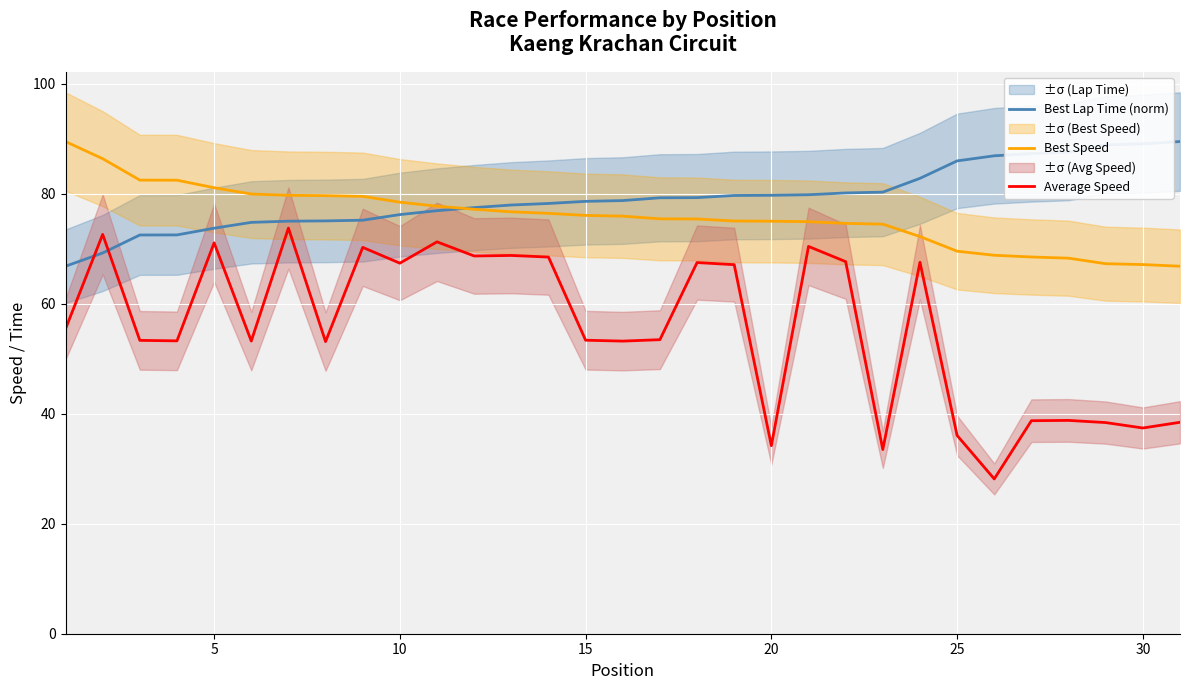

Is it true that Best Speed equals 79.5 at 8?

True